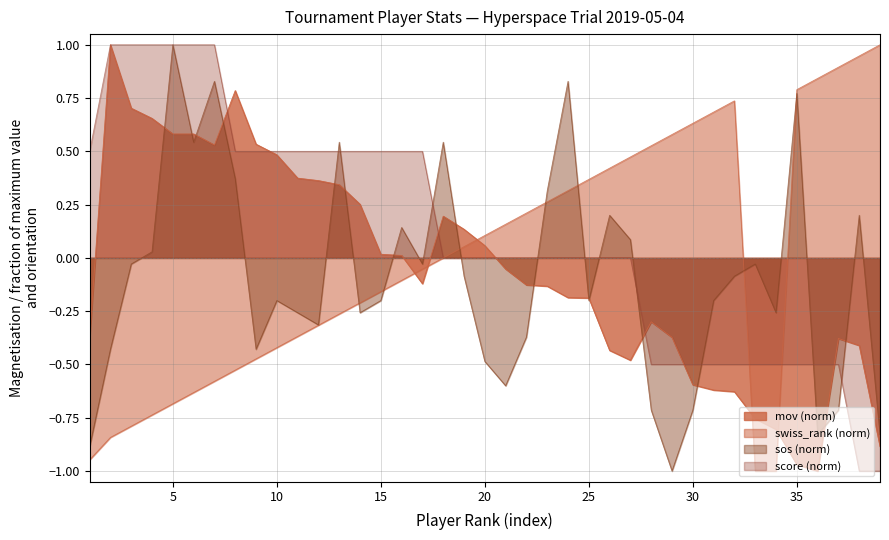

At which label is mov closest to 0?

16